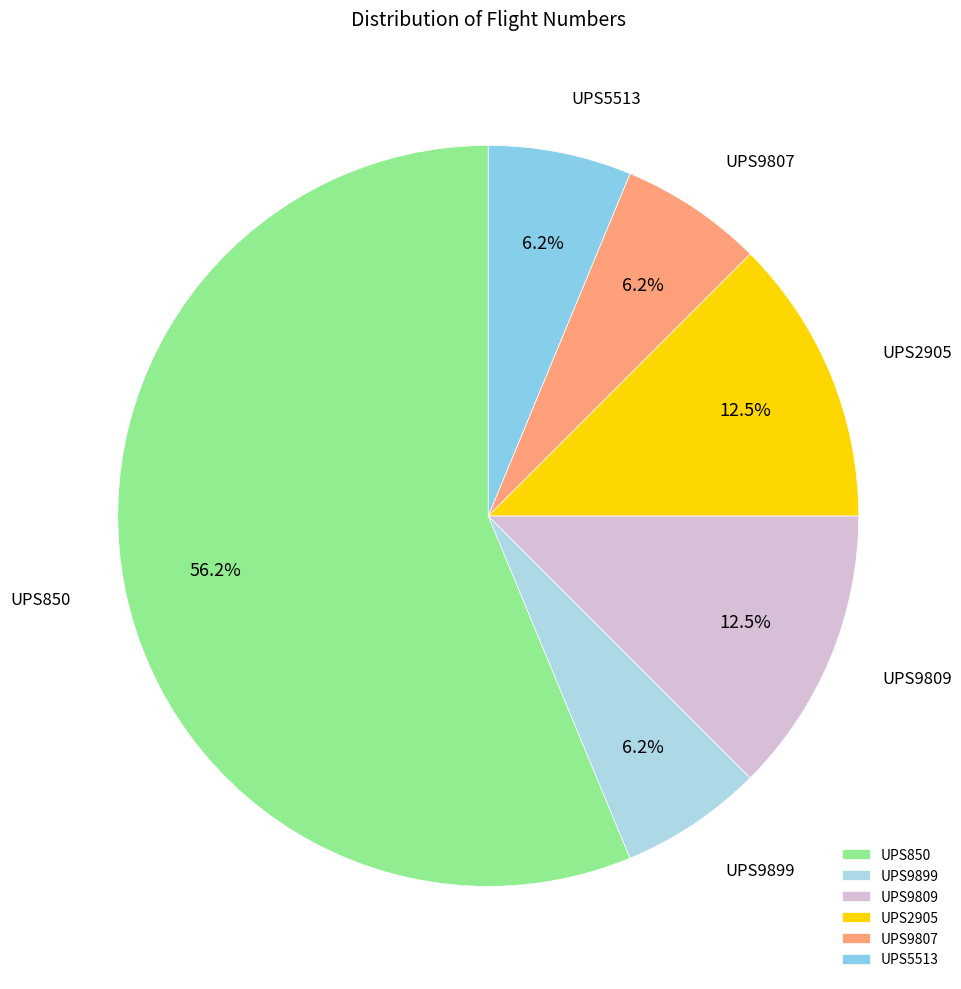

Does UPS850 account for over 50% of the chart?

Yes